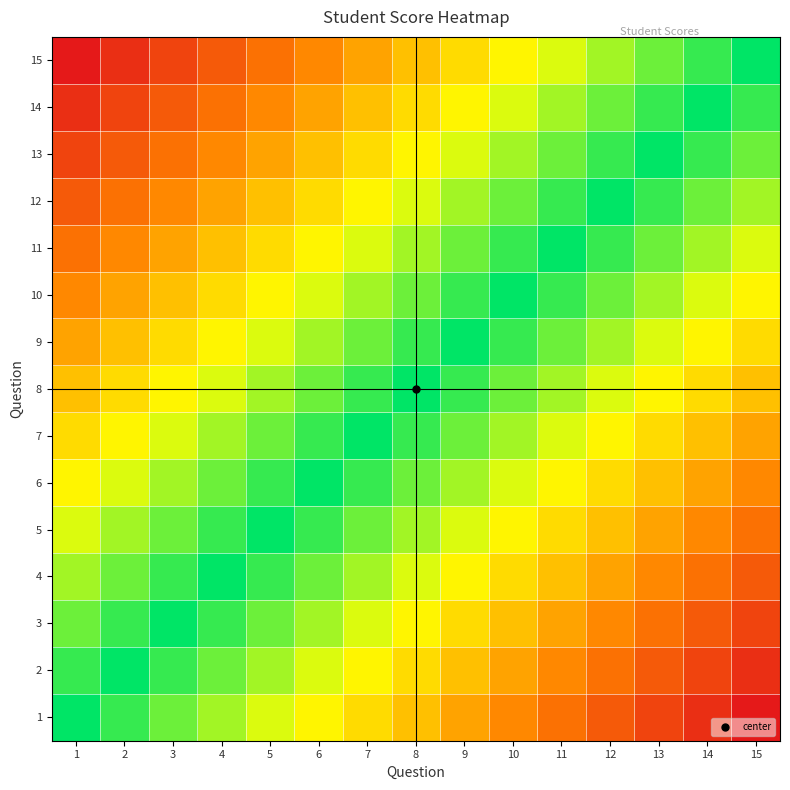

What is the greatest value displayed?

1.0